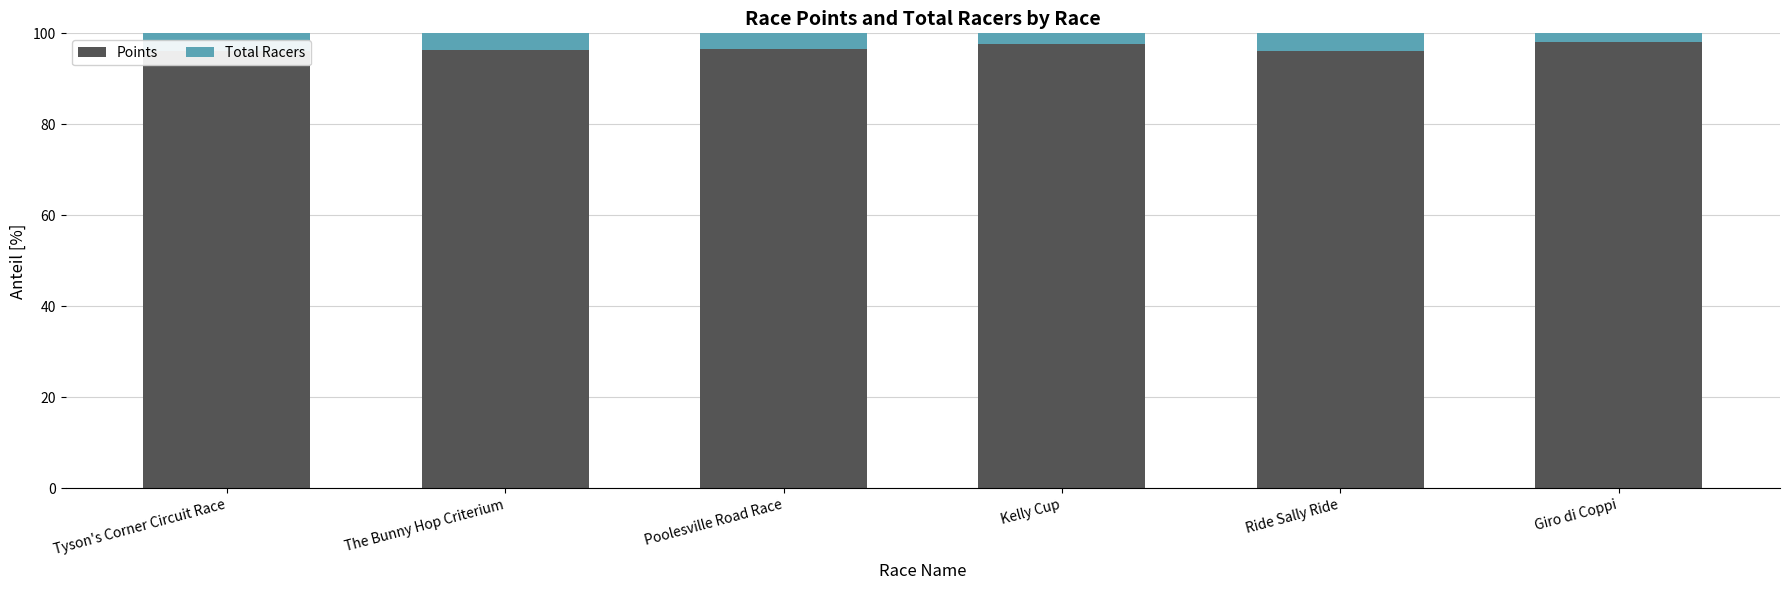

What is the approximate value of Points at Tyson's Corner Circuit Race?

96.2